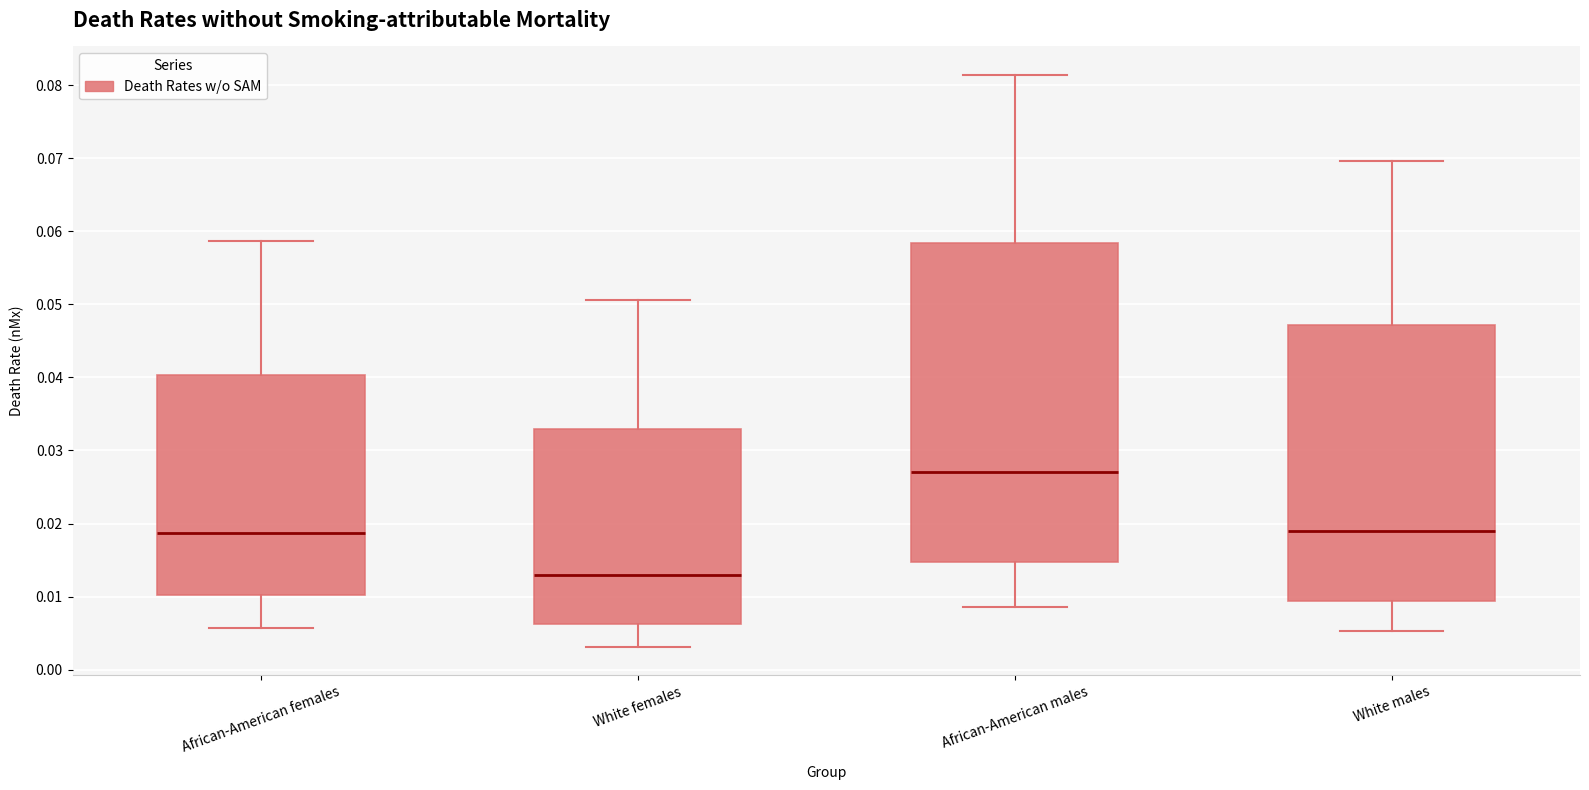

Reading left to right, read every box against the y-axis: the position of its median line, the range the box covers, and the ends of its whiskers. The values are not printed on the chart, so give them approximately, as read against the axis.

African-American females: median 0.019, box 0.010 to 0.040, whiskers 0.006 to 0.059
White females: median 0.013, box 0.006 to 0.033, whiskers 0.003 to 0.051
African-American males: median 0.027, box 0.015 to 0.058, whiskers 0.009 to 0.081
White males: median 0.019, box 0.009 to 0.047, whiskers 0.005 to 0.070